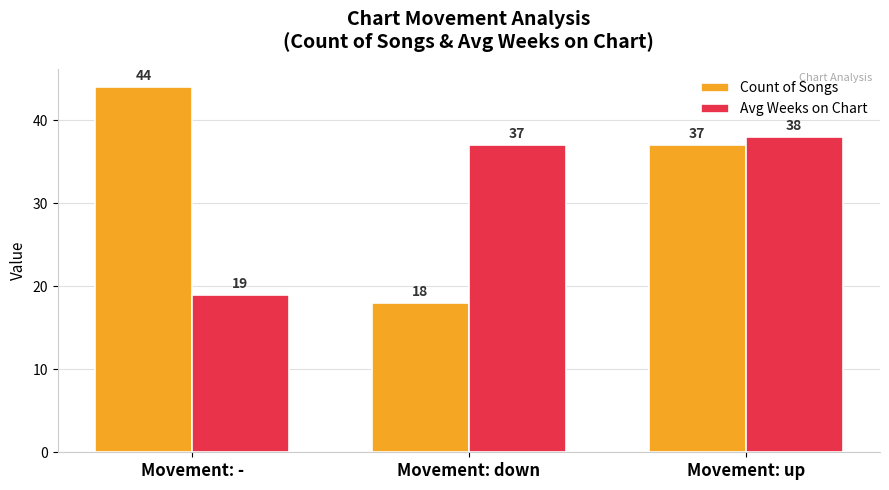

Rank the categories by Avg Weeks on Chart value from lowest to highest.

Movement: -, Movement: down, Movement: up